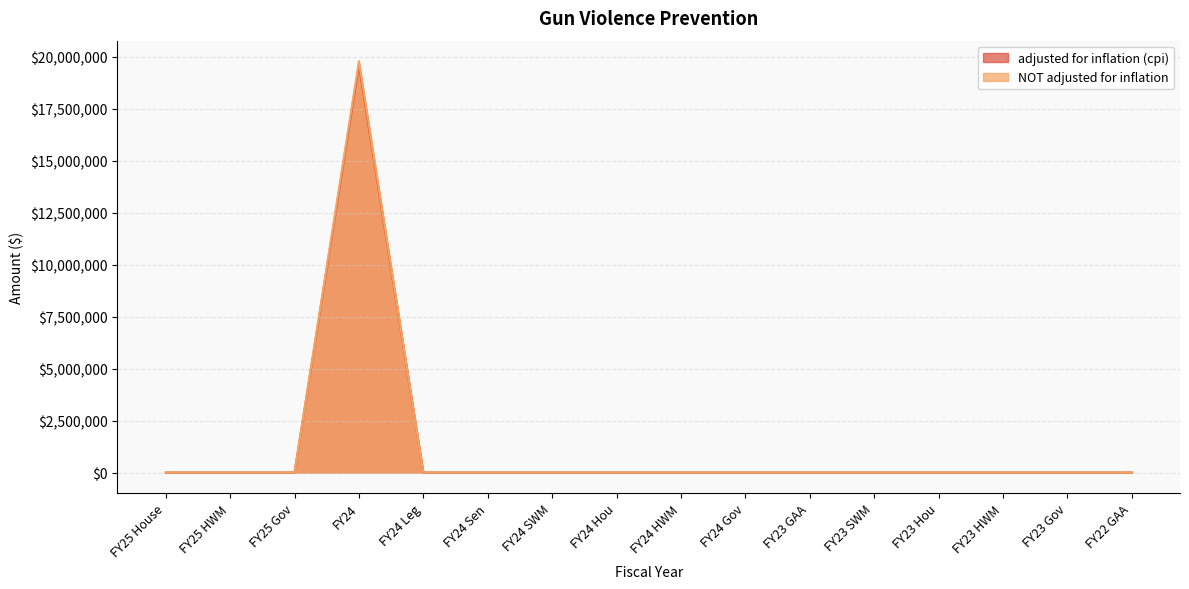

What position from the right is FY25 HWM?

15